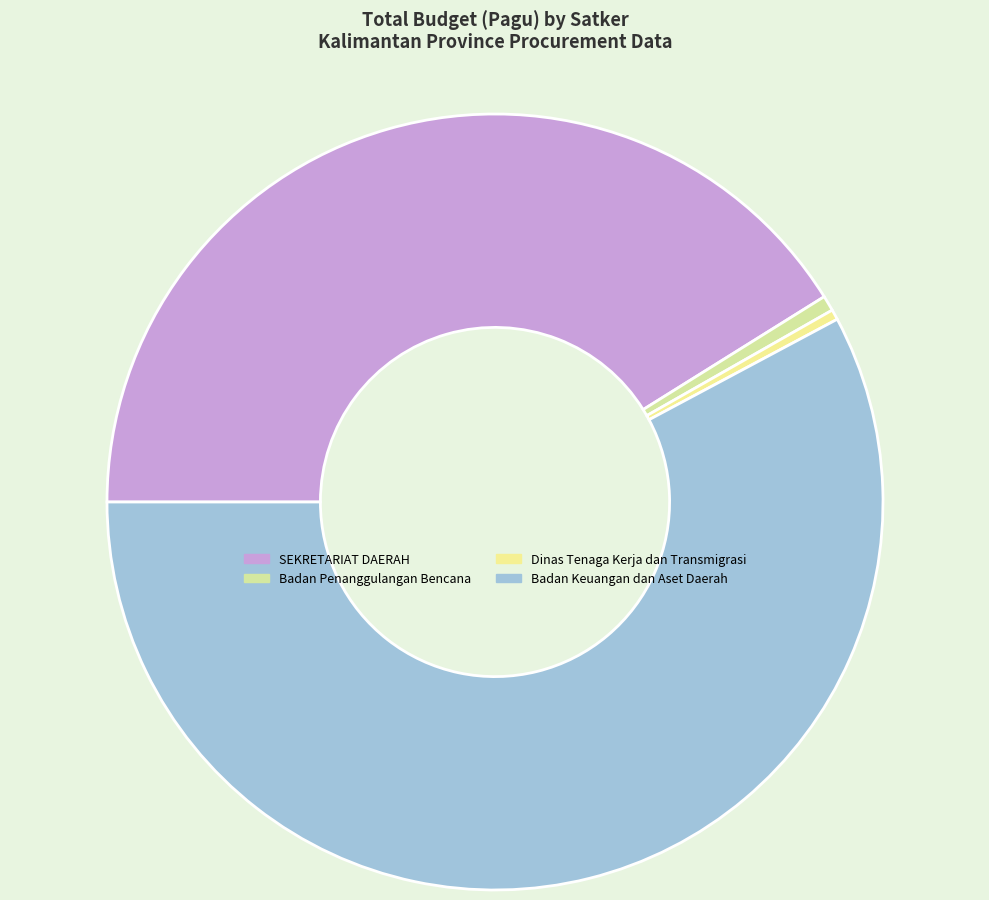

Which slice is the smallest?

Dinas Tenaga Kerja dan Transmigrasi